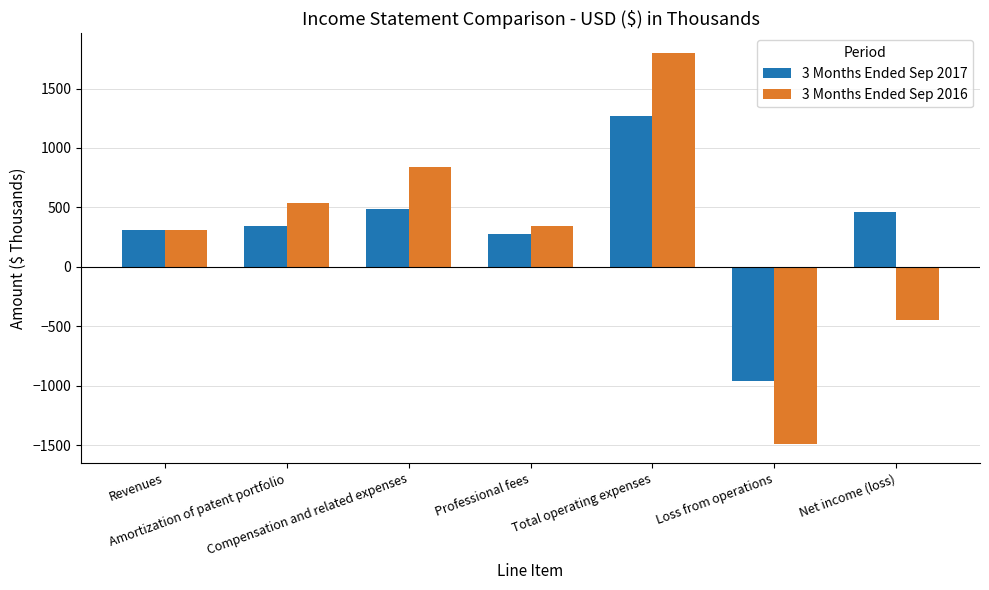

At Total operating expenses, list the series in order from largest to smallest.

3 Months Ended Sep 2016, 3 Months Ended Sep 2017